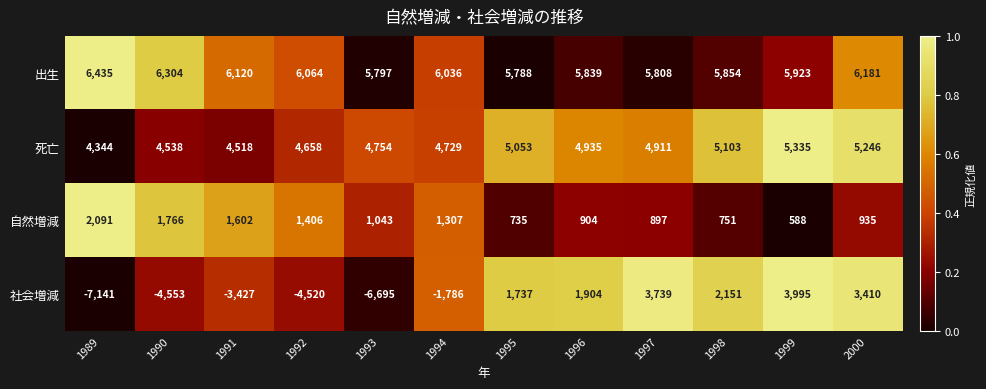

Which category has the lowest value across all series?

1989